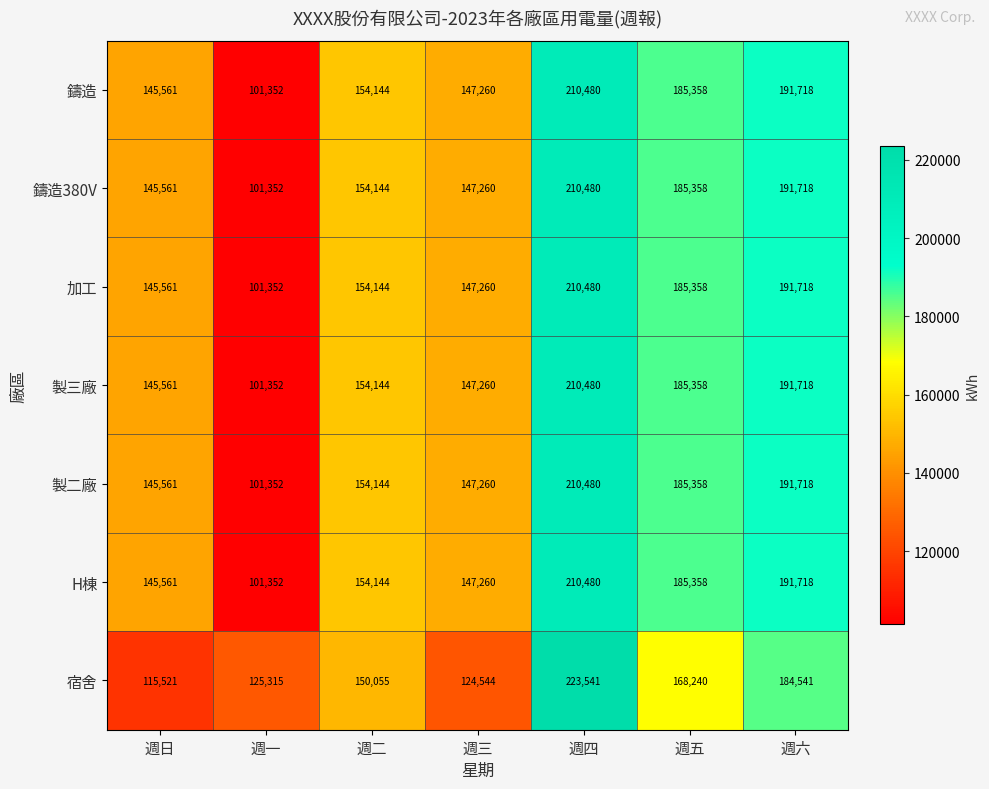

Count the number of data series in this chart.

7